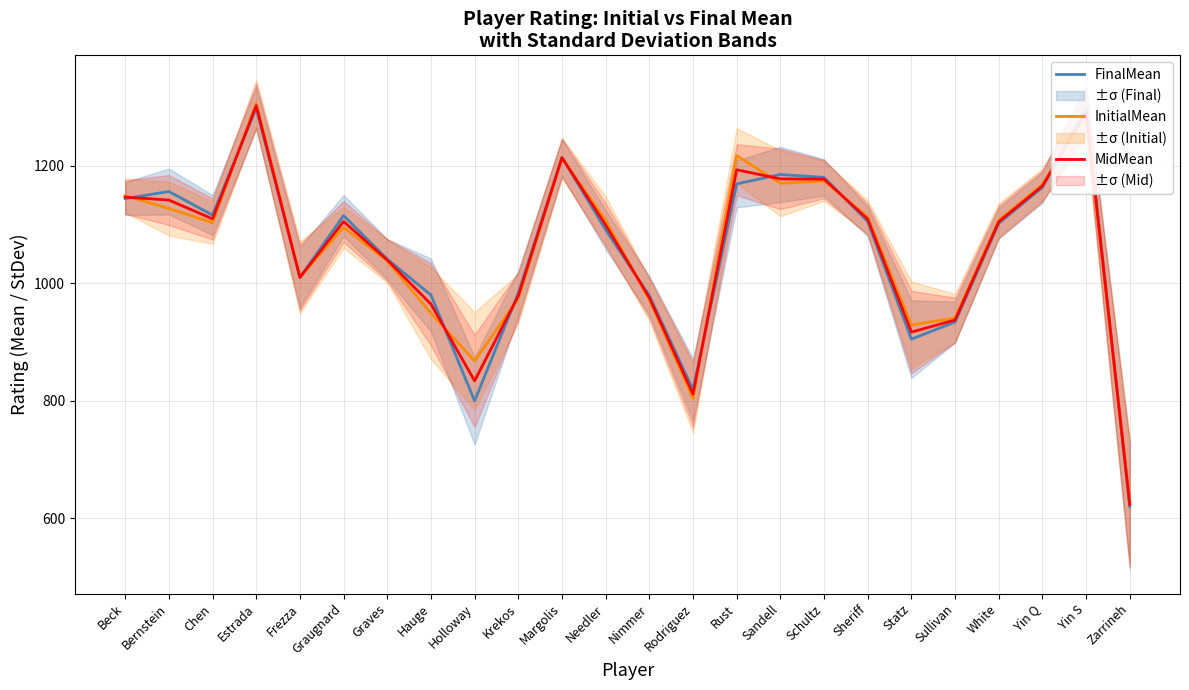

What is the label of the 17th point from the left?

Schultz